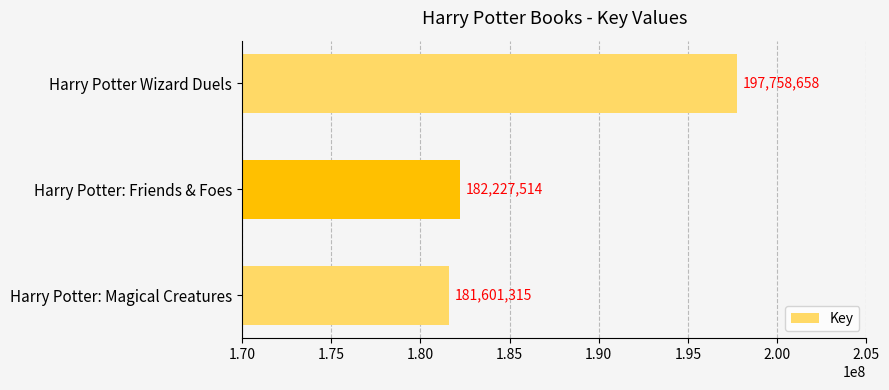

Count the number of data series in this chart.

1